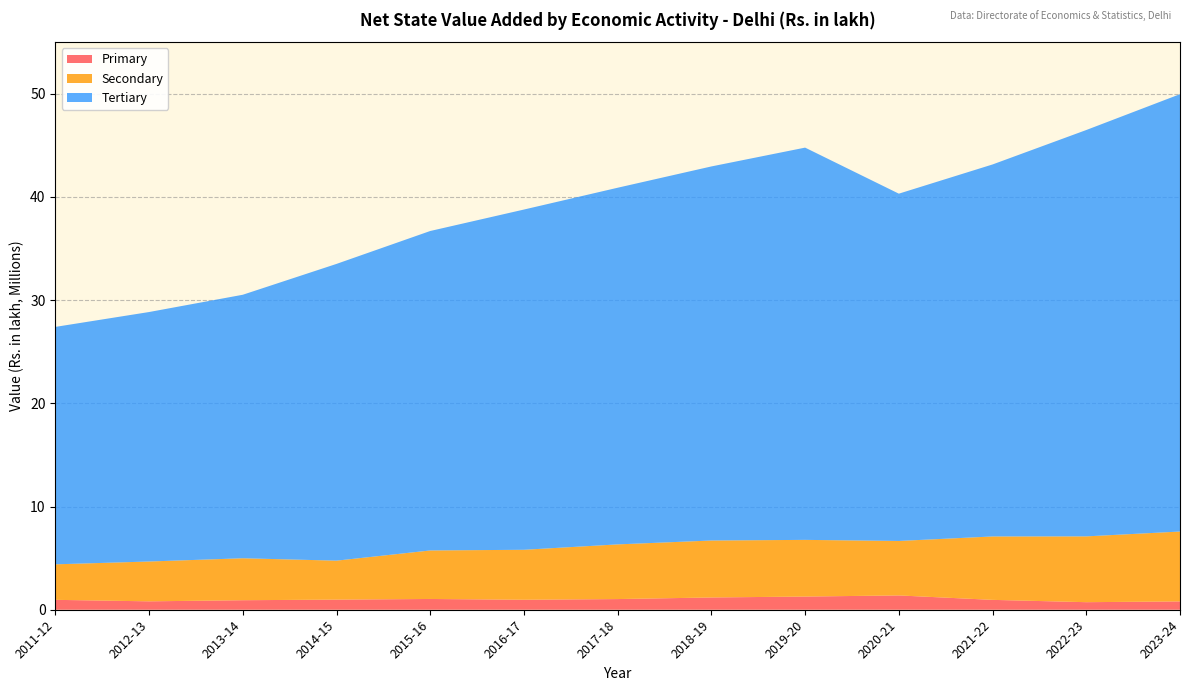

Reading right to left, list all the values displayed in this chart.

Primary: 807161.6	732348.0	956810.6	1387176.2	1278157.0	1189556.3	1034396.8	968976.4	1044026.2	981412.5	922786.1	814376.9	959521.3
Secondary: 6771126.0	6377140.3	6144599.4	5277651.0	5492047.7	5519106.8	5298104.0	4840891.0	4700685.3	3775572.5	4065777.0	3859803.5	3440678.1
Tertiary: 42383178.2	39378648.0	36049114.2	33655709.9	38012576.0	36250139.5	34562404.7	32971827.7	30957742.2	28756150.5	25535826.7	24175555.9	23008301.8